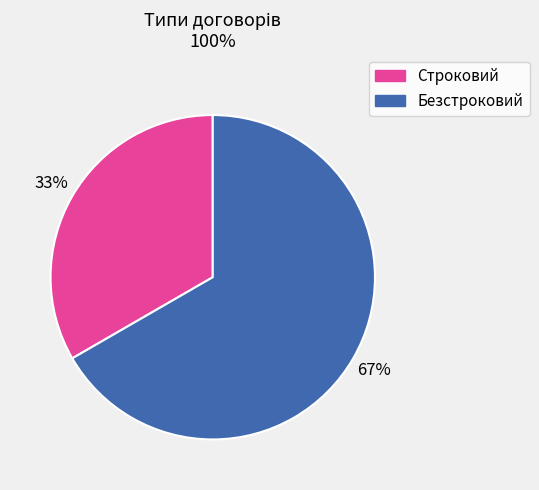

True or false: Безстроковий accounts for 78% of the total.

False